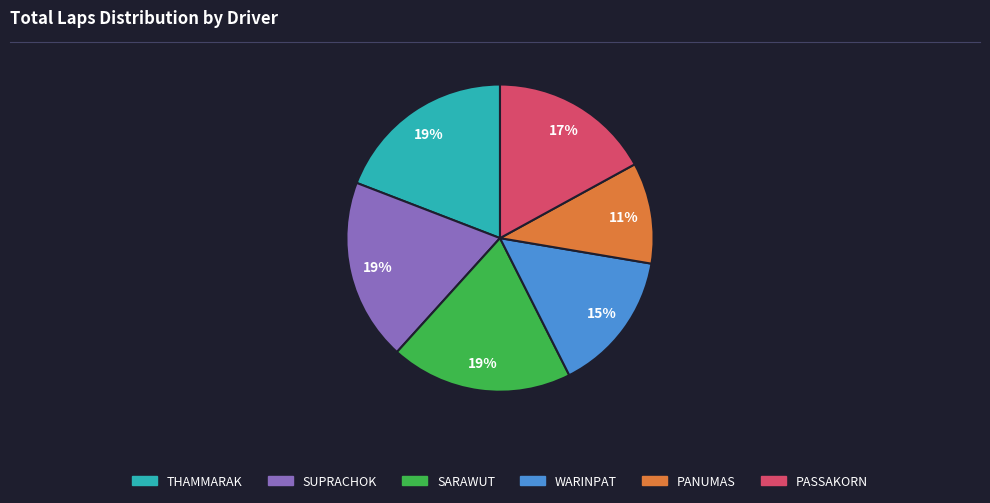

How many segments does this pie chart have?

6